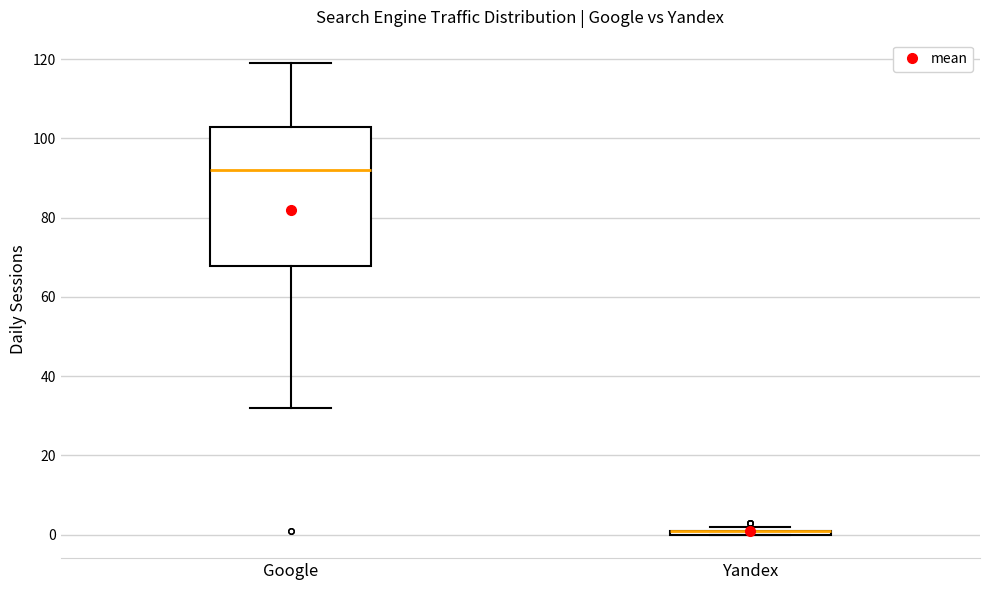

Where does the median line of the box for Google sit on the y-axis? The values are not printed on the chart, so give them approximately, as read against the axis.

92